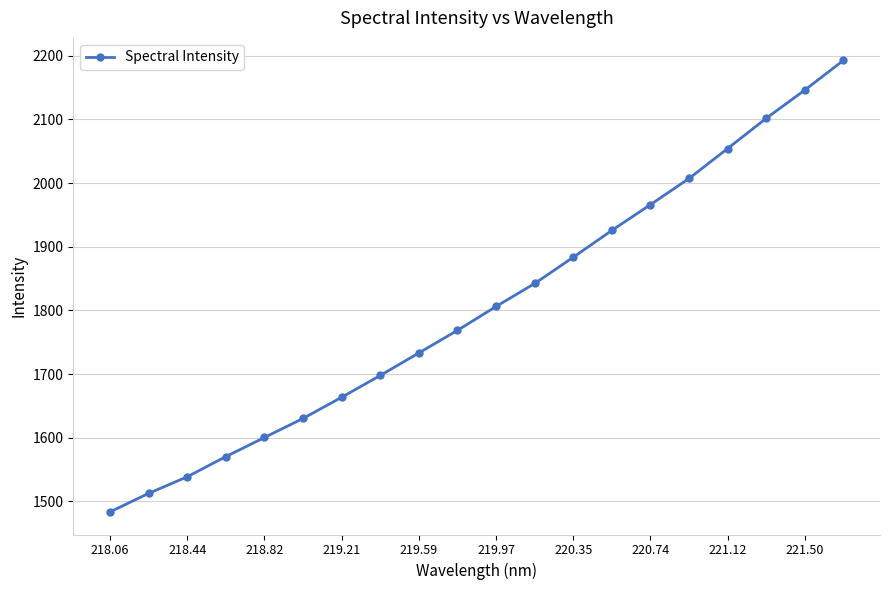

What is the value of the 3rd point from the left?

1538.7